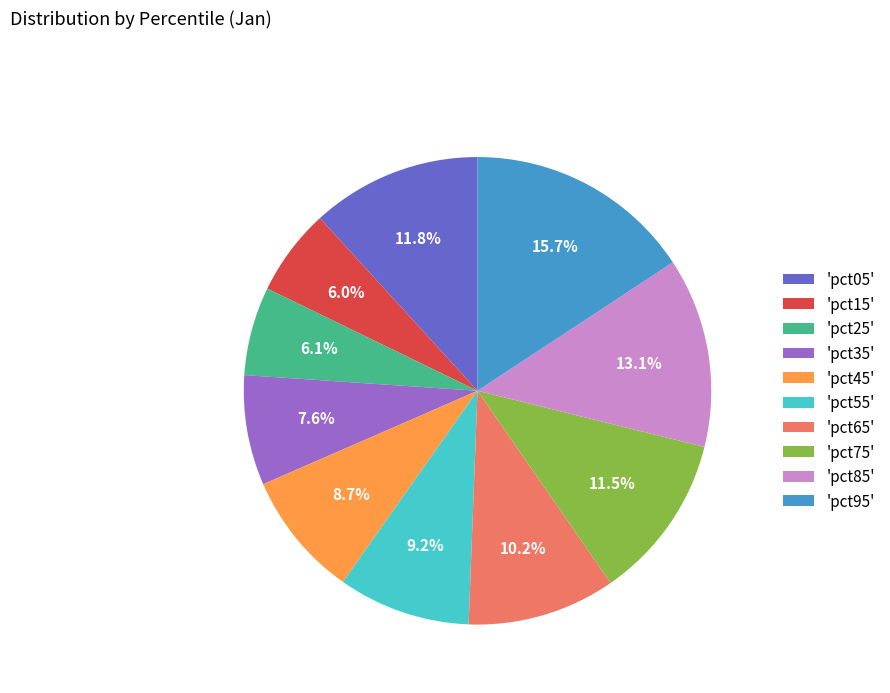

Which slice is the largest?

'pct95'